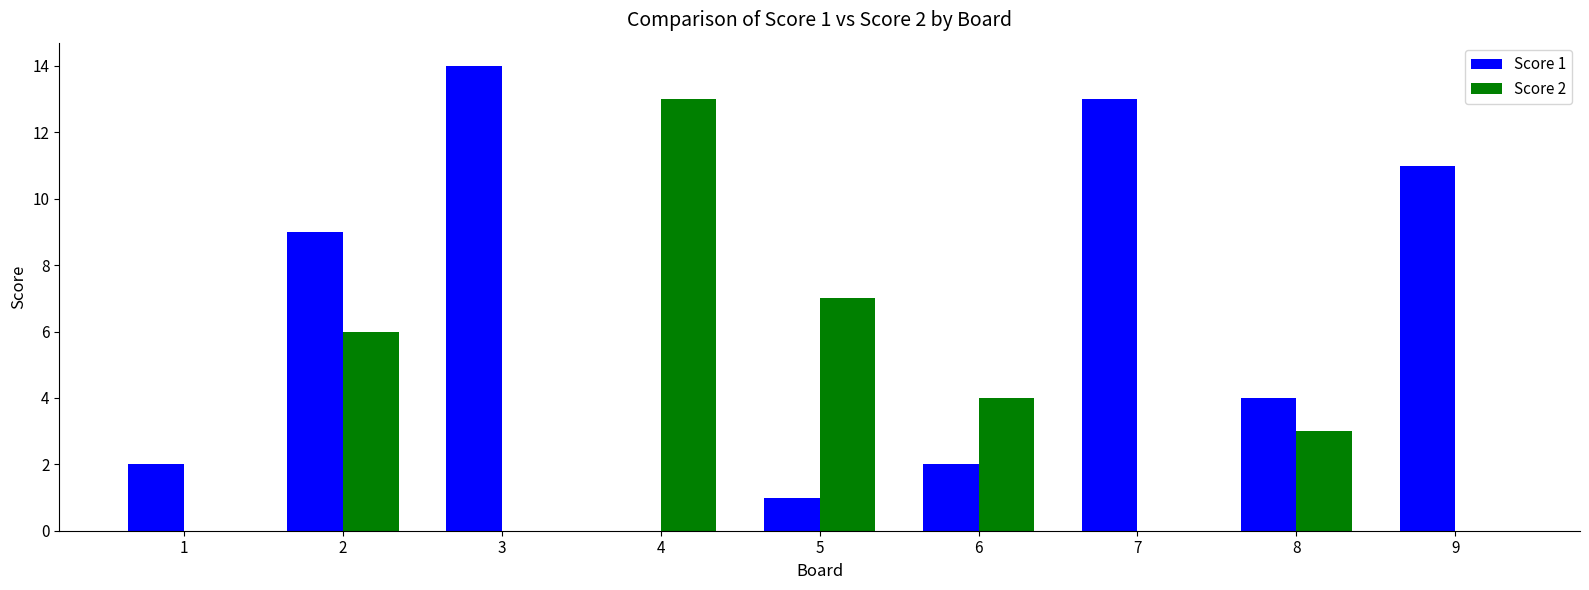

What is the greatest value displayed?

14